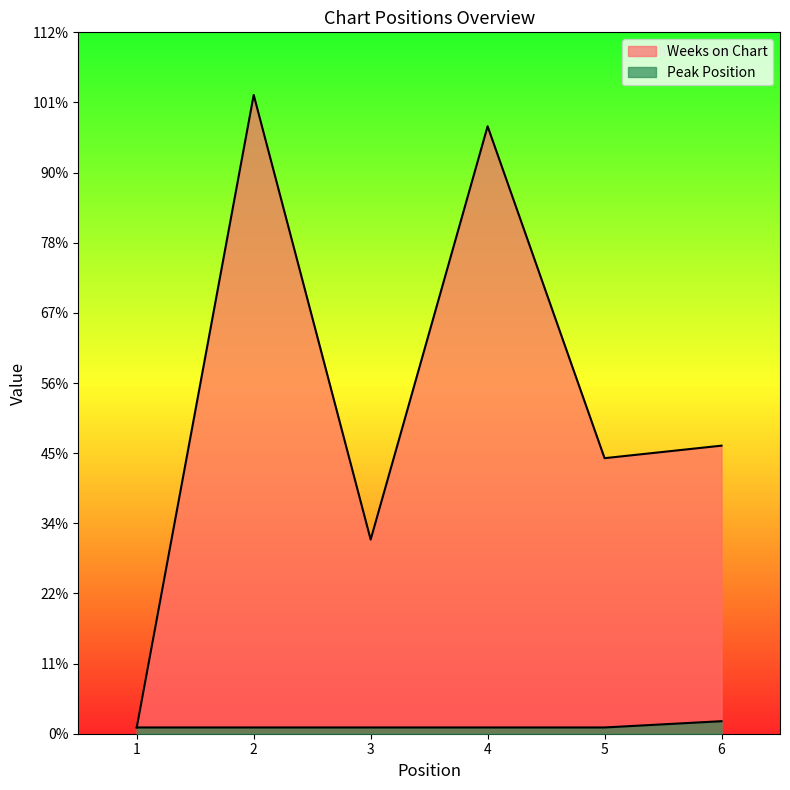

Where is the first local maximum for Weeks on Chart?

2